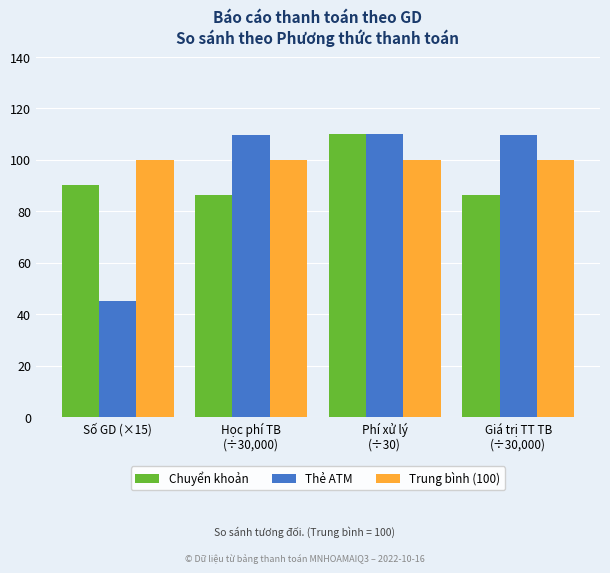

What is the label of the 2nd bar from the left?

Học phí TB
(÷30,000)